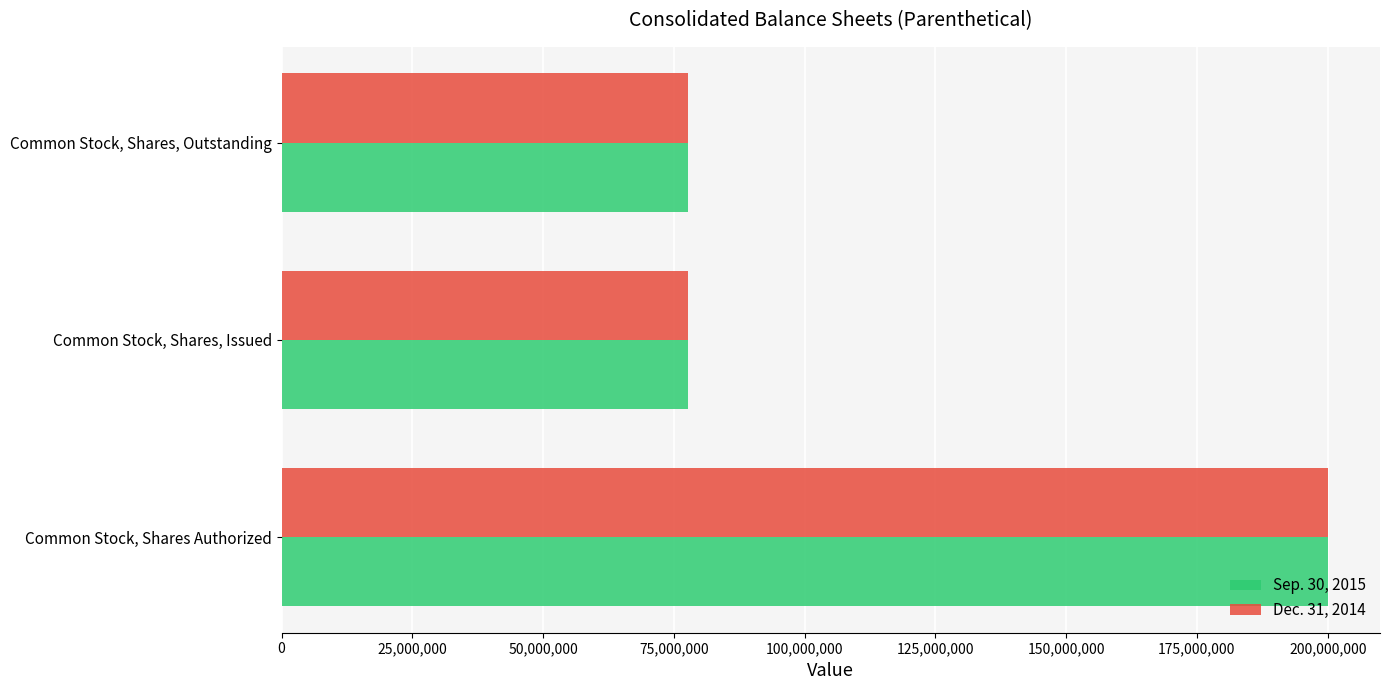

Is it true that Dec. 31, 2014 equals 200000000 at Common Stock, Shares Authorized?

True